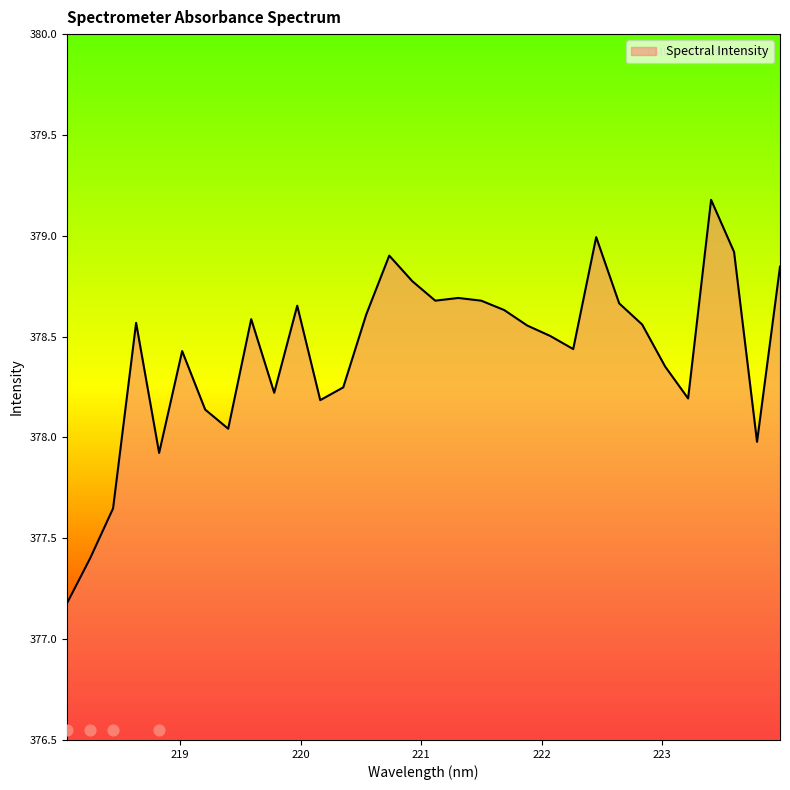

What is the change in value from 221.6902 to 222.4538?

+0.4